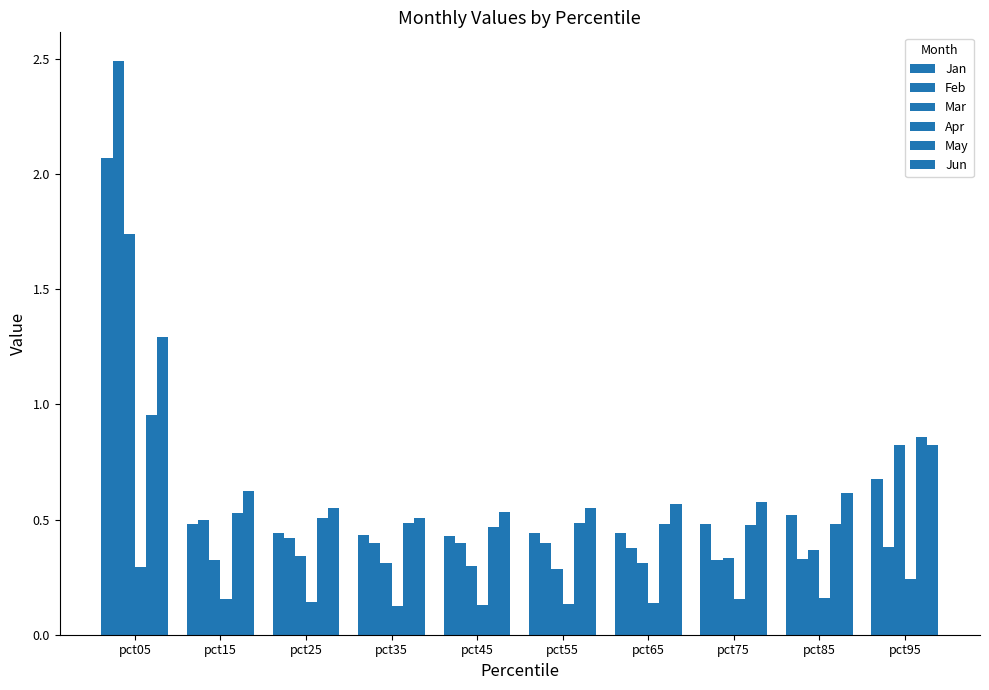

Rank the categories by Jan value from lowest to highest.

pct45, pct35, pct25, pct65, pct55, pct75, pct15, pct85, pct95, pct05